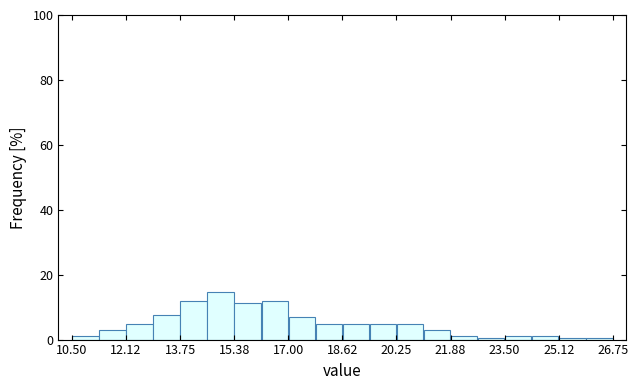

How tall is the bar that spans 15.4 to 16.2 on the x-axis? Neither the bar edges nor the heights are printed on the chart, so give them approximately, as read against the axes.

12